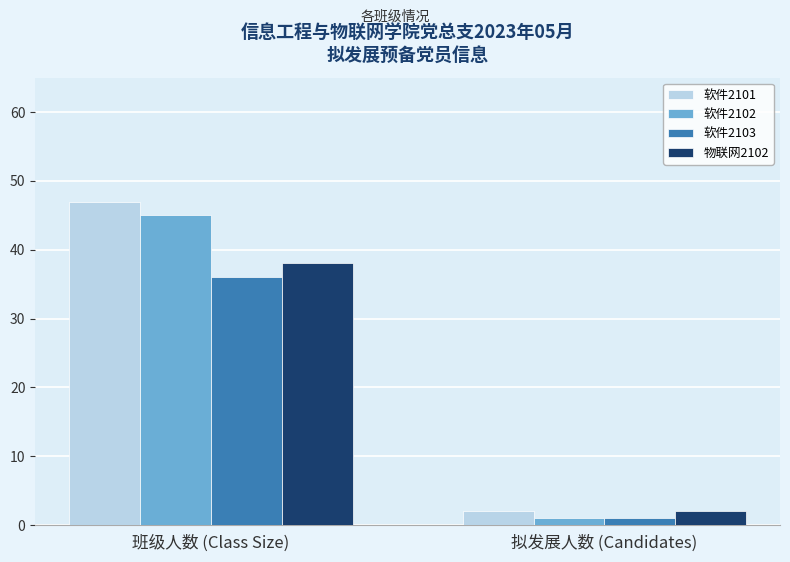

Which series has the largest range (max minus min)?

软件2101